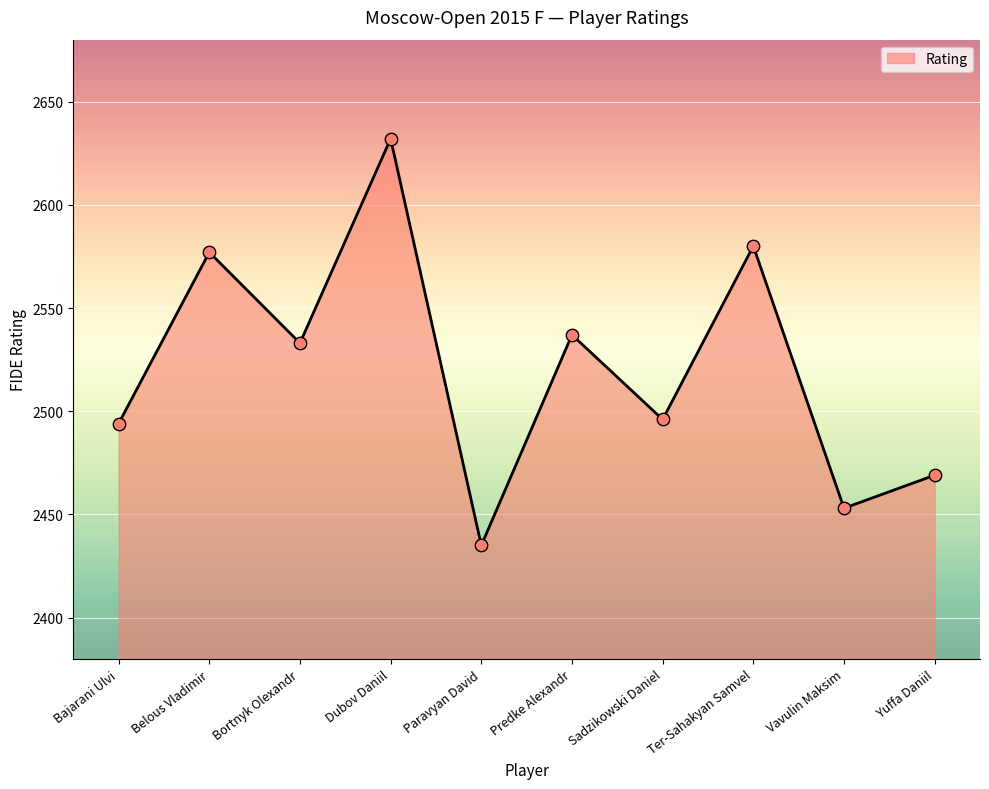

What is the ratio of the value at Ter-Sahakyan Samvel to the value at Paravyan David?

1.1